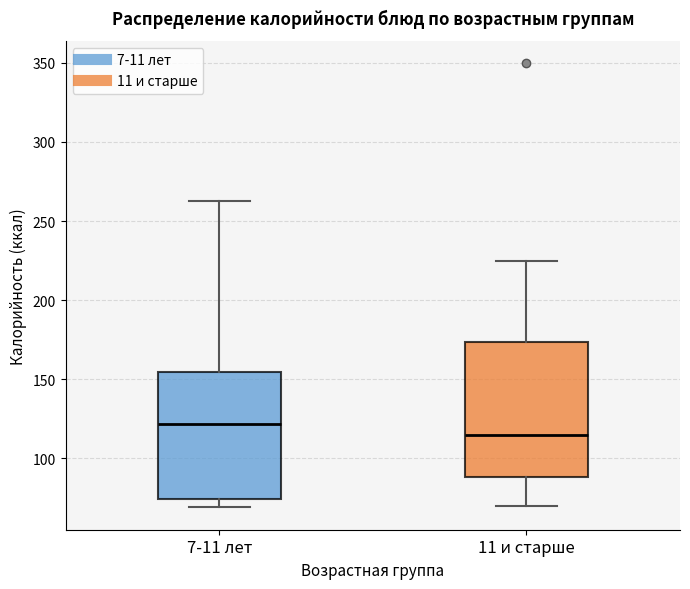

Reading left to right, read every box against the y-axis: the position of its median line, the range the box covers, and the ends of its whiskers. The values are not printed on the chart, so give them approximately, as read against the axis.

7-11 лет: median 120, box 75 to 155, whiskers 70 to 265
11 и старше: median 115, box 90 to 175, whiskers 70 to 225